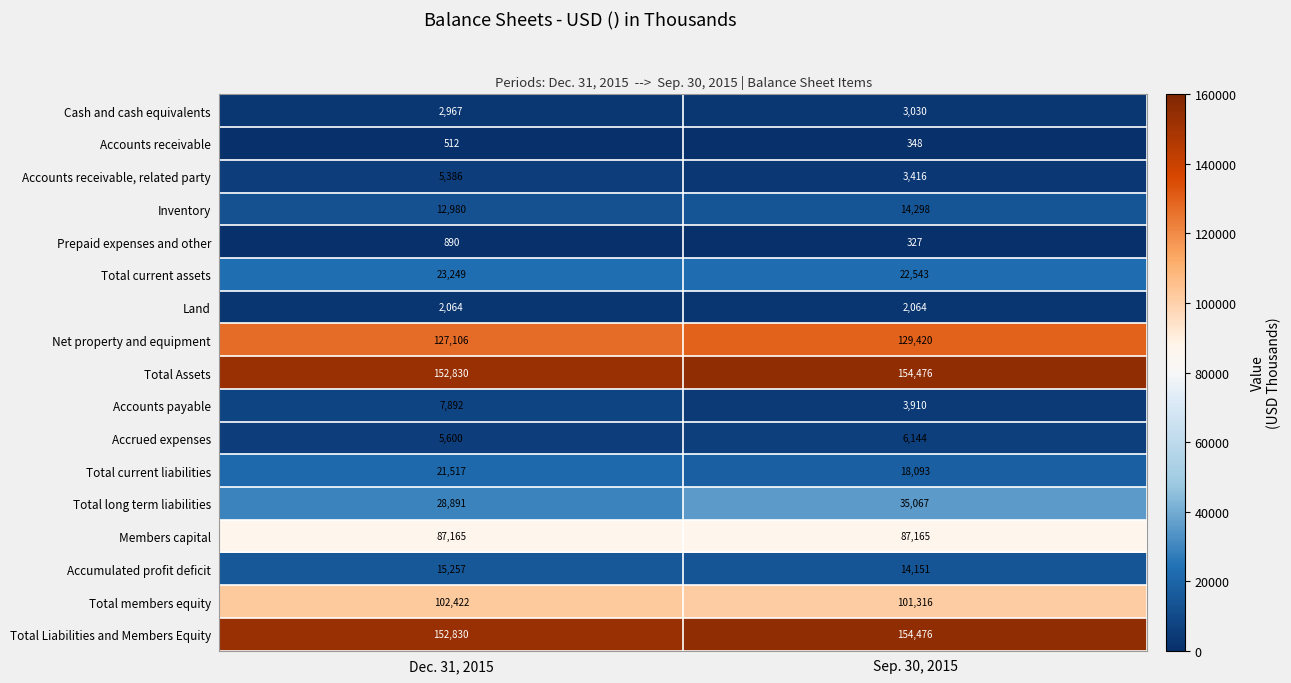

Which category has the lowest value in the Total current assets series?

Sep. 30, 2015